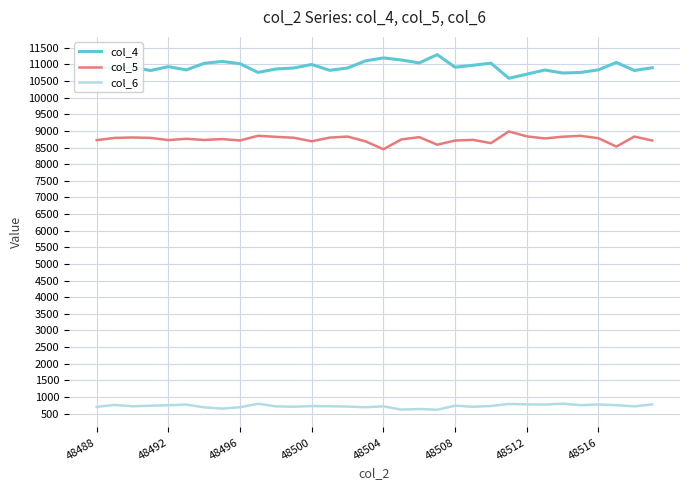

What is the highest value of the col_6 series?

796